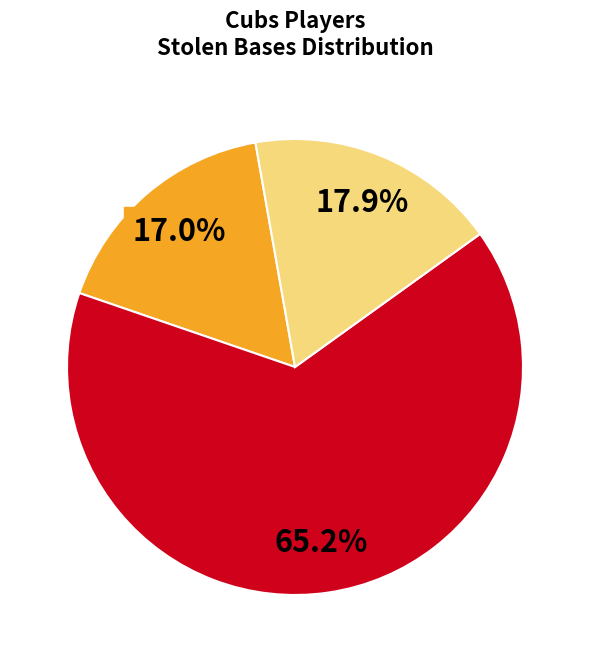

Does any single category account for the majority?

Yes